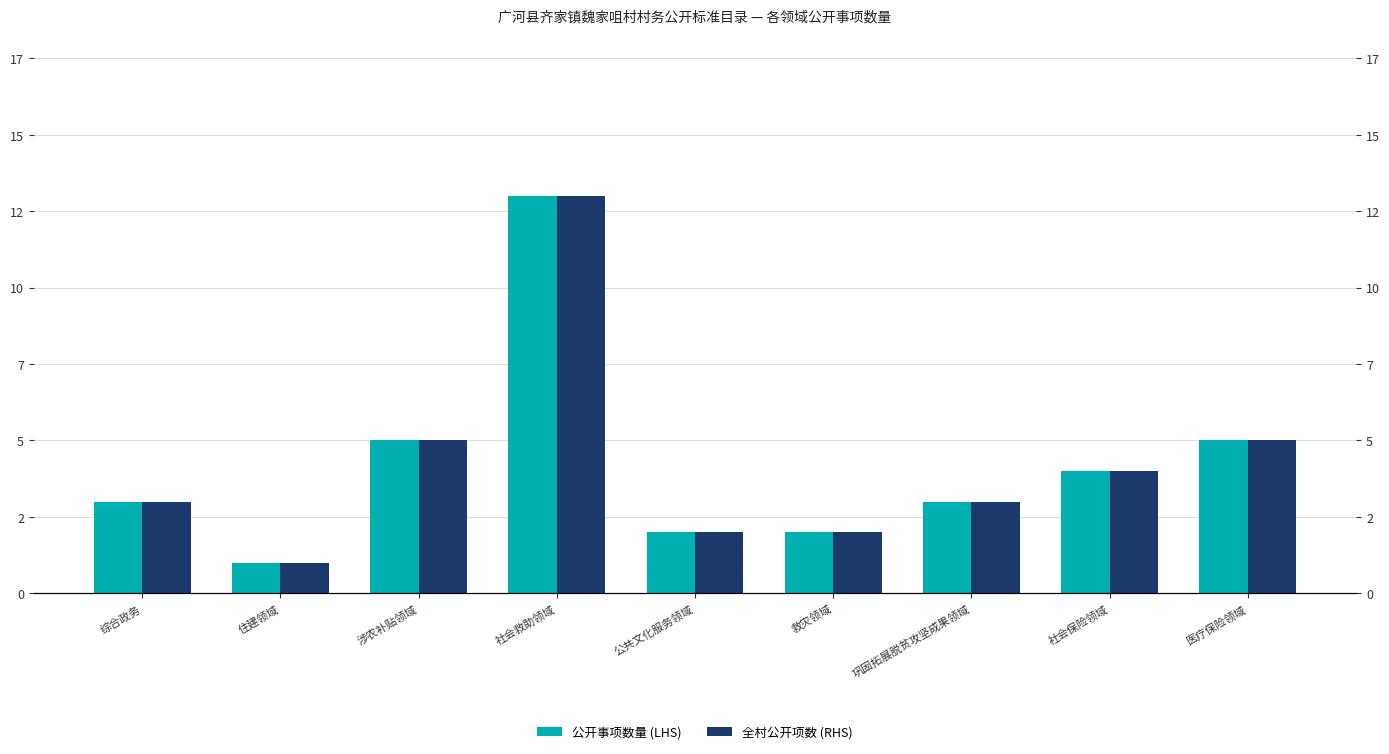

Which series has the largest total across all categories?

公开事项数量 (LHS)